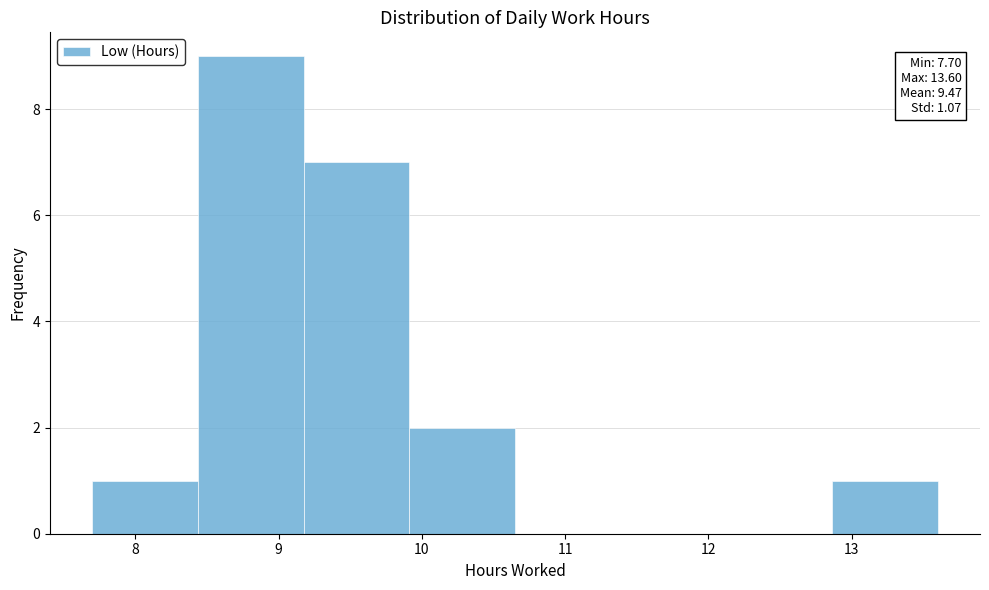

Which range on the x-axis has the tallest bar?

8.4 to 9.2